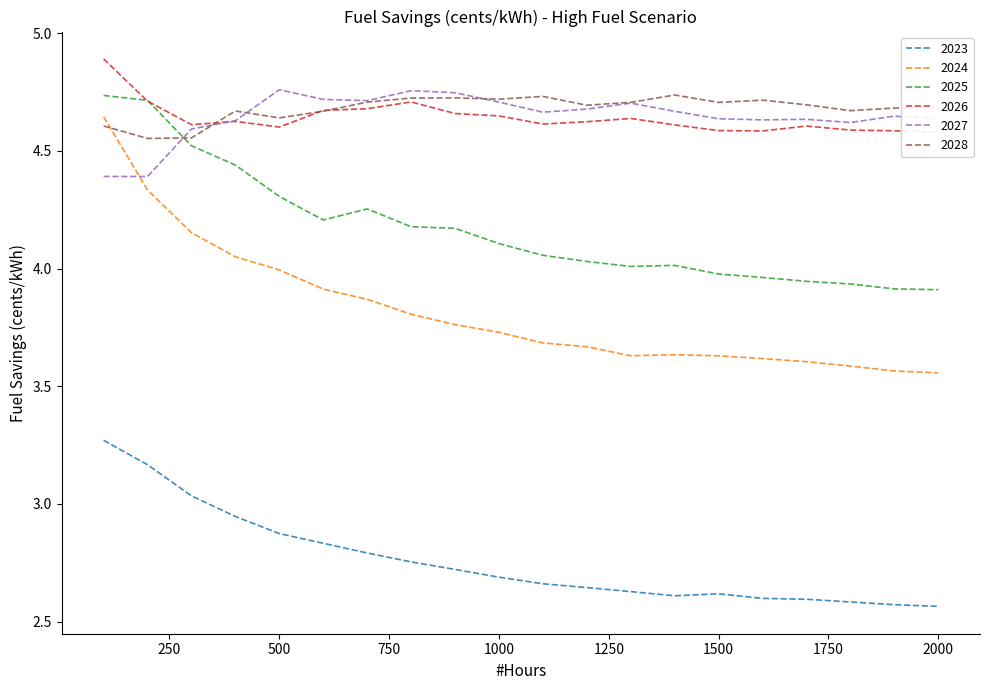

Which series has the largest total across all categories?

2028